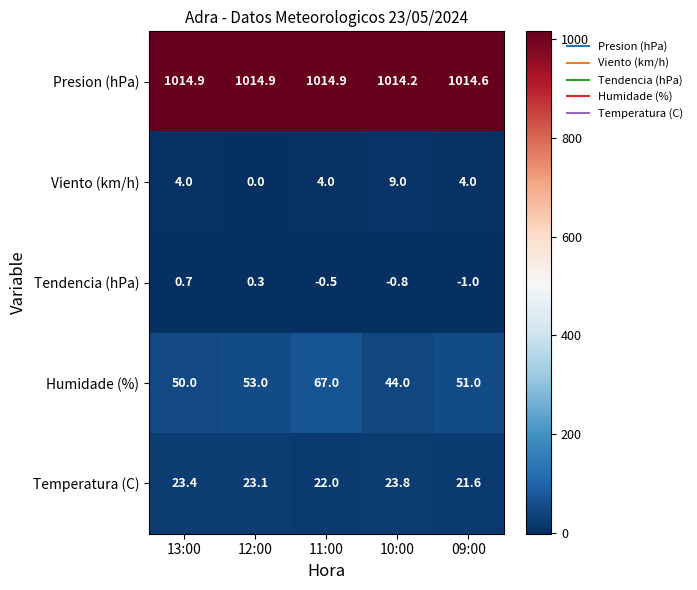

What is the lowest value of the Temperatura (C) series?

21.6